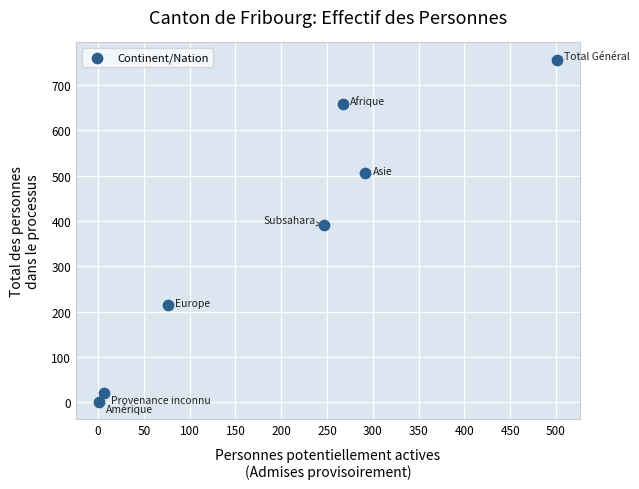

What Y value in the scatter plot is closest to 378?

391